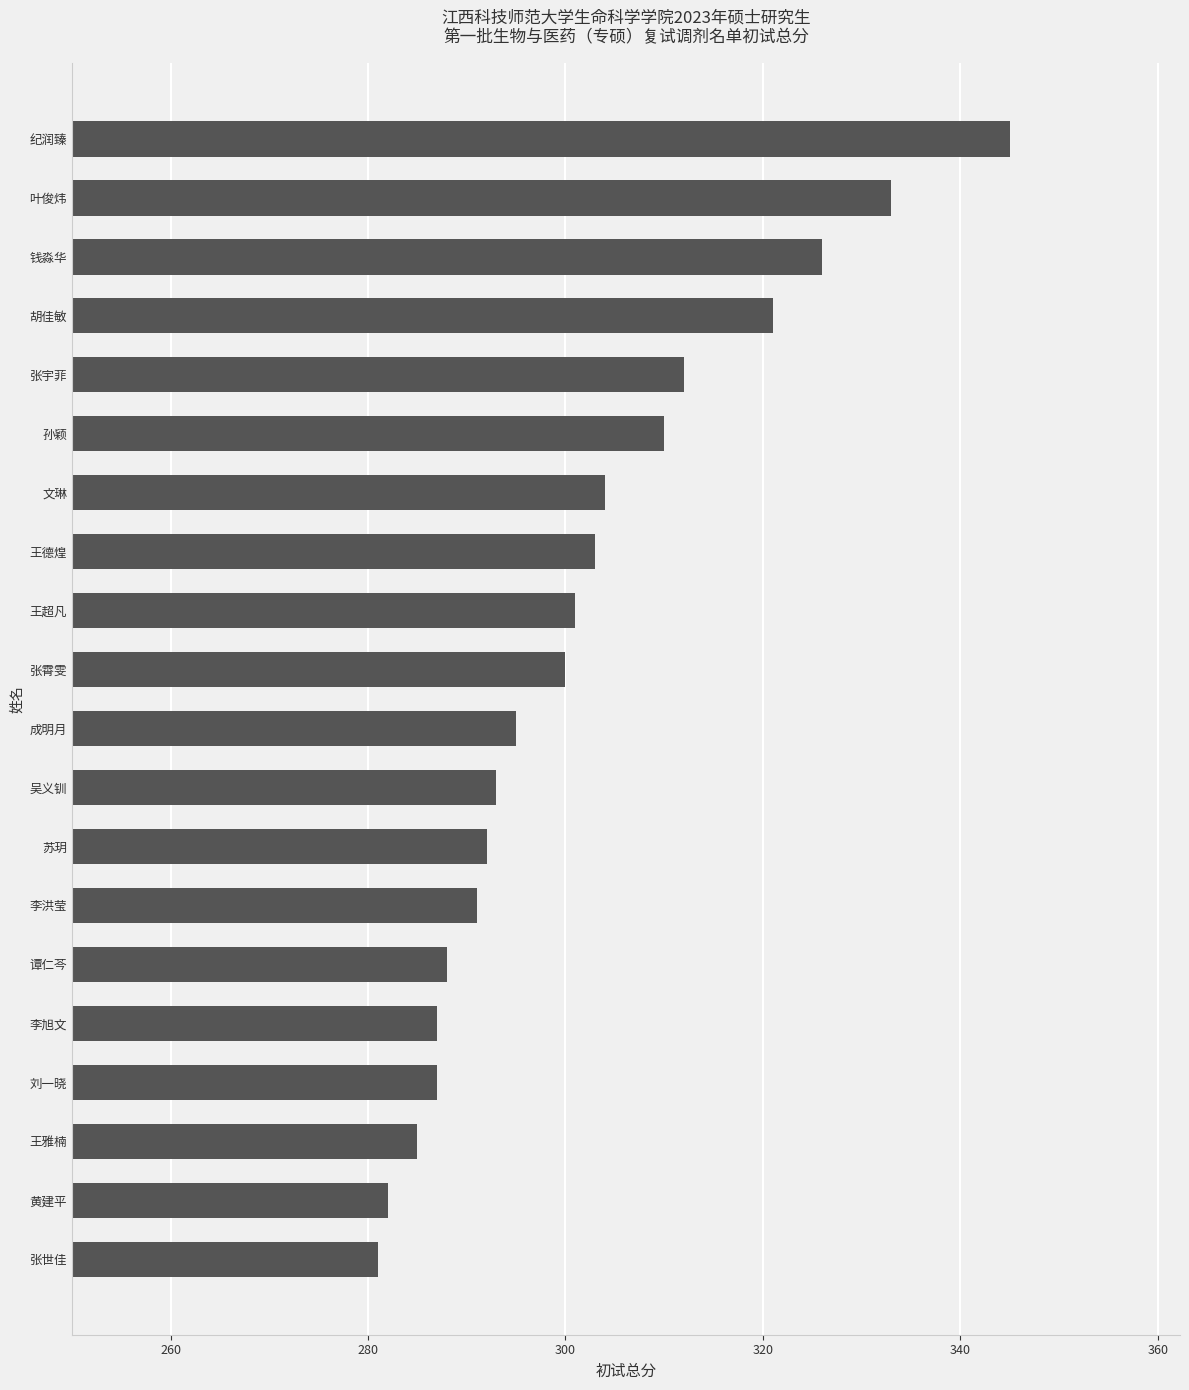

Count the number of categories in the chart.

20